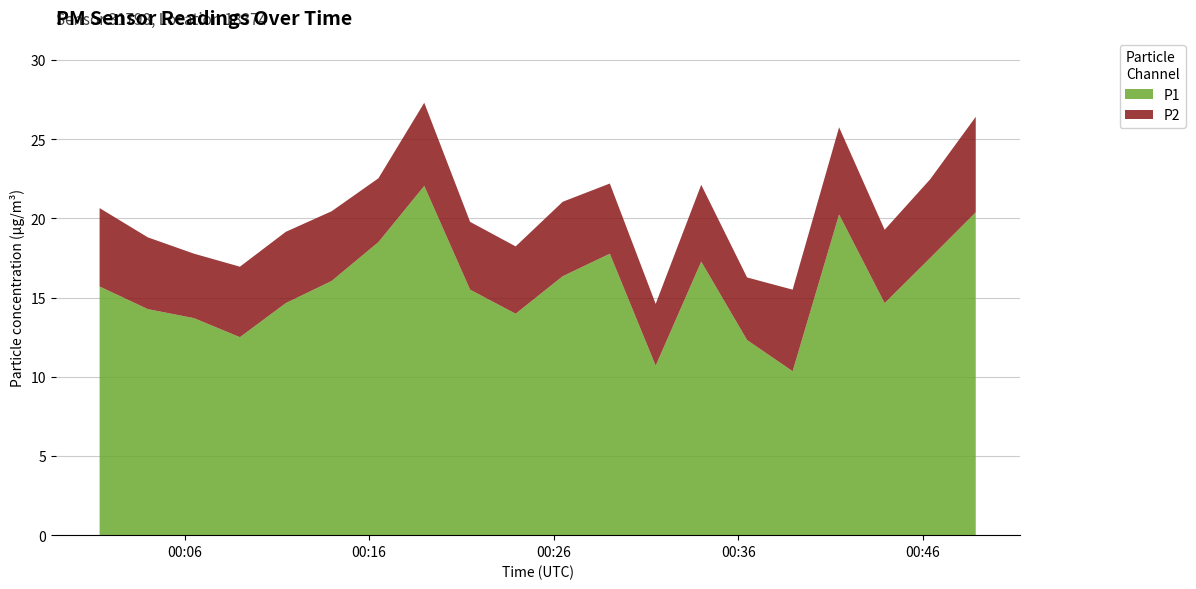

Reading right to left, what are all the values shown in this chart?

P1: 2023-02-11T00:48:51=20.4	2023-02-11T00:46:23=17.5	2023-02-11T00:43:55=14.7	2023-02-11T00:41:27=20.2	2023-02-11T00:38:56=10.3	2023-02-11T00:36:28=12.3	2023-02-11T00:33:59=17.3	2023-02-11T00:31:31=10.7	2023-02-11T00:29:02=17.8	2023-02-11T00:26:29=16.4	2023-02-11T00:23:56=14.0	2023-02-11T00:21:28=15.5	2023-02-11T00:18:59=22.1	2023-02-11T00:16:30=18.5	2023-02-11T00:13:58=16.1	2023-02-11T00:11:29=14.7	2023-02-11T00:09:00=12.5	2023-02-11T00:06:31=13.7	2023-02-11T00:04:01=14.3	2023-02-11T00:01:24=15.7
P2: 2023-02-11T00:48:51=6.0	2023-02-11T00:46:23=5.0	2023-02-11T00:43:55=4.6	2023-02-11T00:41:27=5.5	2023-02-11T00:38:56=5.2	2023-02-11T00:36:28=4.0	2023-02-11T00:33:59=4.8	2023-02-11T00:31:31=3.9	2023-02-11T00:29:02=4.4	2023-02-11T00:26:29=4.7	2023-02-11T00:23:56=4.2	2023-02-11T00:21:28=4.3	2023-02-11T00:18:59=5.2	2023-02-11T00:16:30=4.0	2023-02-11T00:13:58=4.4	2023-02-11T00:11:29=4.5	2023-02-11T00:09:00=4.5	2023-02-11T00:06:31=4.1	2023-02-11T00:04:01=4.5	2023-02-11T00:01:24=5.0